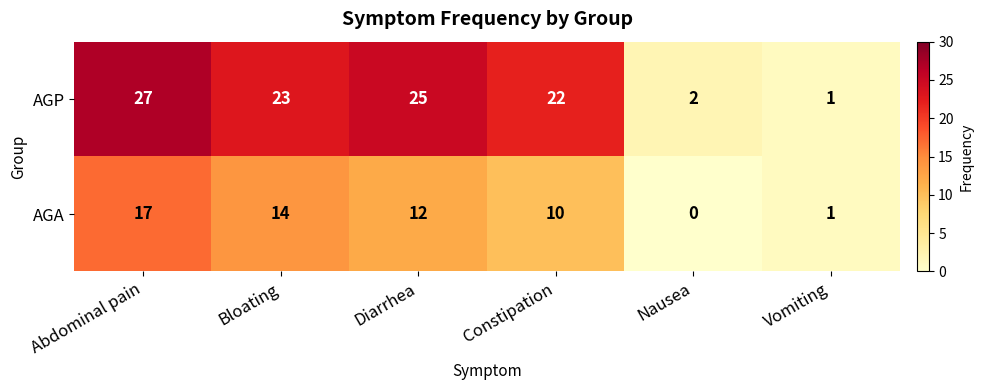

Rank the series at Nausea from highest to lowest value.

AGP, AGA